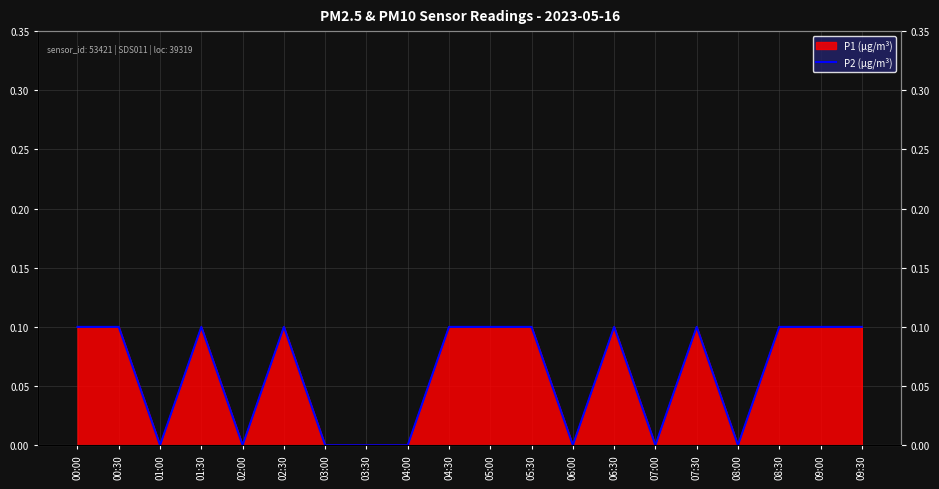

What position from the right is 08:00?

4